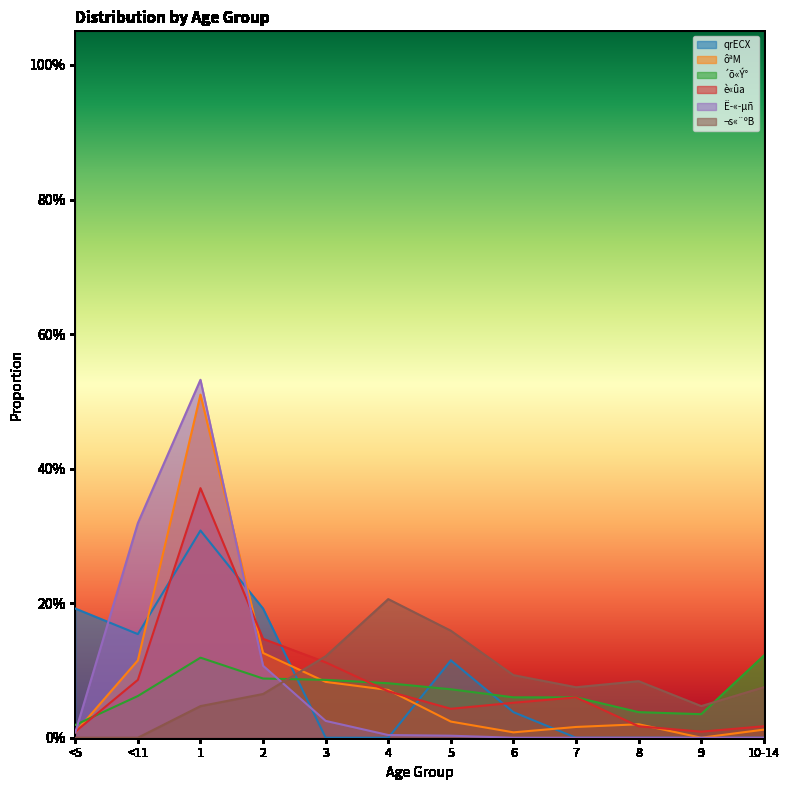

Which series has the largest range (max minus min)?

Ë­«­µñ